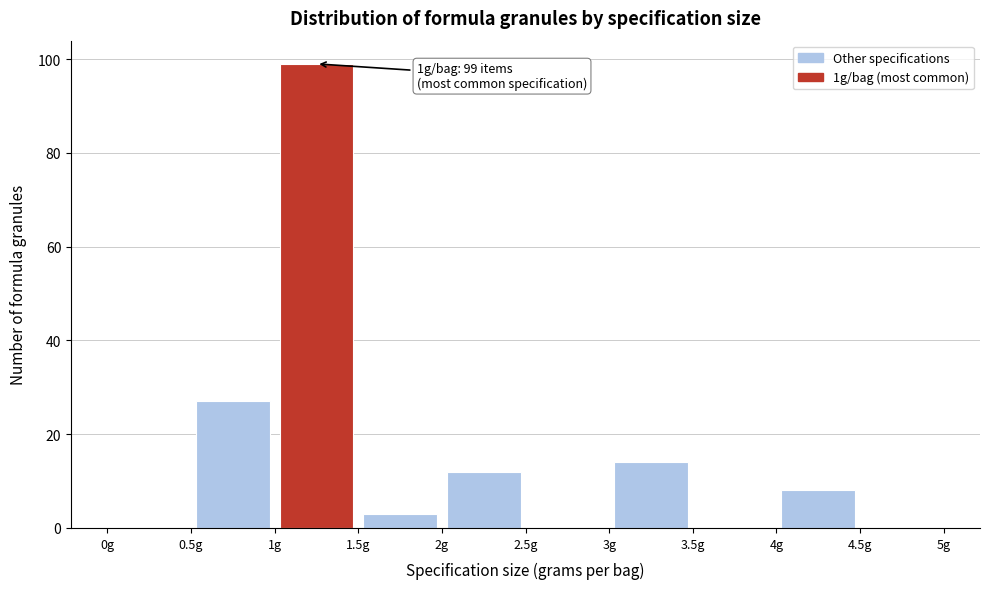

Over which range of the x-axis is the bar tallest?

1.0 to 1.5